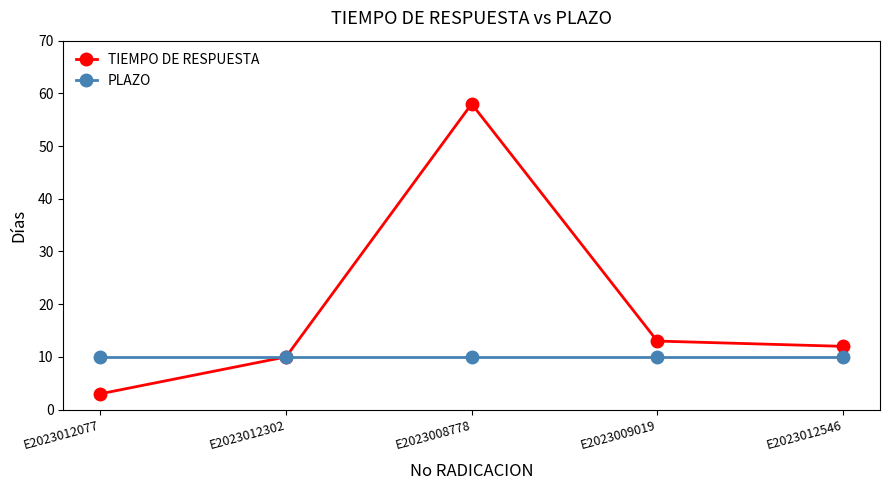

What is the lowest value of the PLAZO series?

10